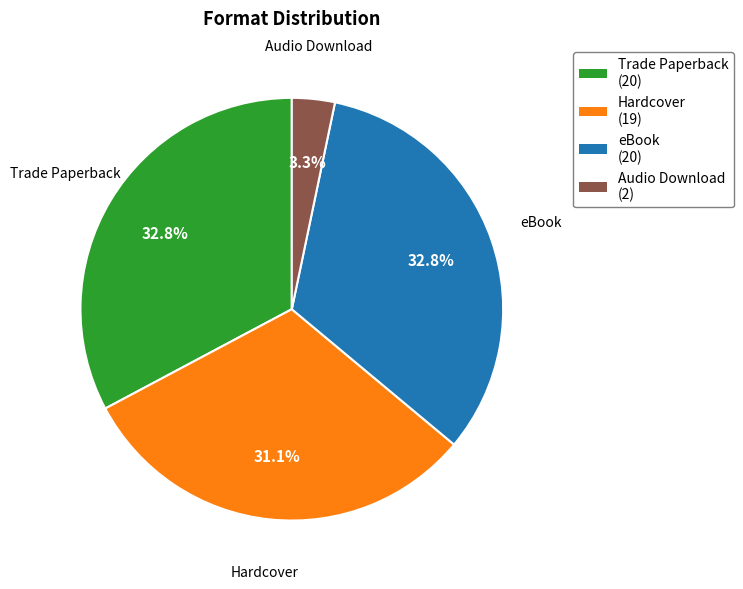

Which has a higher value, Audio Download (2) or eBook (20)?

eBook (20)